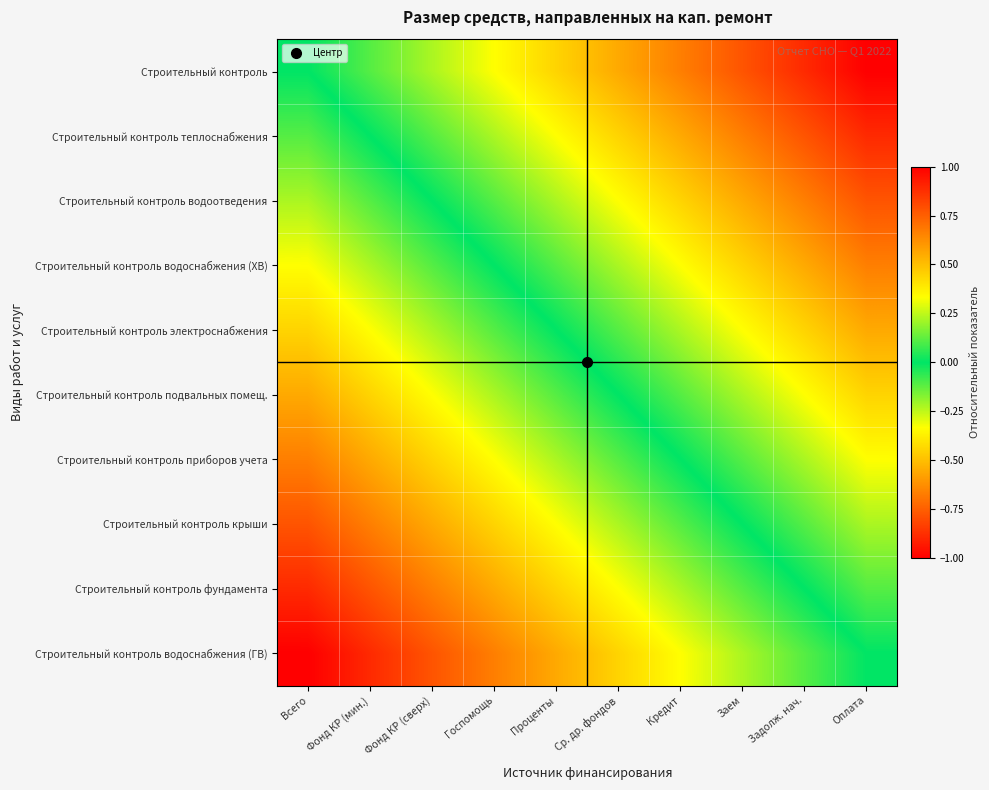

Reading left to right, extract all data points from this chart.

Строительный контроль: Всего=0.0	Фонд КР (мин.)=-0.1	Фонд КР (сверх)=-0.2	Госпомощь=-0.3	Проценты=-0.4	Ср. др. фондов=-0.6	Кредит=-0.7	Заем=-0.8	Задолж. нач.=-0.9	Оплата=-1.0
Строительный контроль теплоснабжения: Всего=0.1	Фонд КР (мин.)=0.0	Фонд КР (сверх)=-0.1	Госпомощь=-0.2	Проценты=-0.3	Ср. др. фондов=-0.4	Кредит=-0.6	Заем=-0.7	Задолж. нач.=-0.8	Оплата=-0.9
Строительный контроль водоотведения: Всего=0.2	Фонд КР (мин.)=0.1	Фонд КР (сверх)=0.0	Госпомощь=-0.1	Проценты=-0.2	Ср. др. фондов=-0.3	Кредит=-0.4	Заем=-0.6	Задолж. нач.=-0.7	Оплата=-0.8
Строительный контроль водоснабжения (ХВ): Всего=0.3	Фонд КР (мин.)=0.2	Фонд КР (сверх)=0.1	Госпомощь=0.0	Проценты=-0.1	Ср. др. фондов=-0.2	Кредит=-0.3	Заем=-0.4	Задолж. нач.=-0.6	Оплата=-0.7
Строительный контроль электроснабжения: Всего=0.4	Фонд КР (мин.)=0.3	Фонд КР (сверх)=0.2	Госпомощь=0.1	Проценты=0.0	Ср. др. фондов=-0.1	Кредит=-0.2	Заем=-0.3	Задолж. нач.=-0.4	Оплата=-0.6
Строительный контроль подвальных помещ.: Всего=0.6	Фонд КР (мин.)=0.4	Фонд КР (сверх)=0.3	Госпомощь=0.2	Проценты=0.1	Ср. др. фондов=0.0	Кредит=-0.1	Заем=-0.2	Задолж. нач.=-0.3	Оплата=-0.4
Строительный контроль приборов учета: Всего=0.7	Фонд КР (мин.)=0.6	Фонд КР (сверх)=0.4	Госпомощь=0.3	Проценты=0.2	Ср. др. фондов=0.1	Кредит=0.0	Заем=-0.1	Задолж. нач.=-0.2	Оплата=-0.3
Строительный контроль крыши: Всего=0.8	Фонд КР (мин.)=0.7	Фонд КР (сверх)=0.6	Госпомощь=0.4	Проценты=0.3	Ср. др. фондов=0.2	Кредит=0.1	Заем=0.0	Задолж. нач.=-0.1	Оплата=-0.2
Строительный контроль фундамента: Всего=0.9	Фонд КР (мин.)=0.8	Фонд КР (сверх)=0.7	Госпомощь=0.6	Проценты=0.4	Ср. др. фондов=0.3	Кредит=0.2	Заем=0.1	Задолж. нач.=0.0	Оплата=-0.1
Строительный контроль водоснабжения (ГВ): Всего=1.0	Фонд КР (мин.)=0.9	Фонд КР (сверх)=0.8	Госпомощь=0.7	Проценты=0.6	Ср. др. фондов=0.4	Кредит=0.3	Заем=0.2	Задолж. нач.=0.1	Оплата=0.0